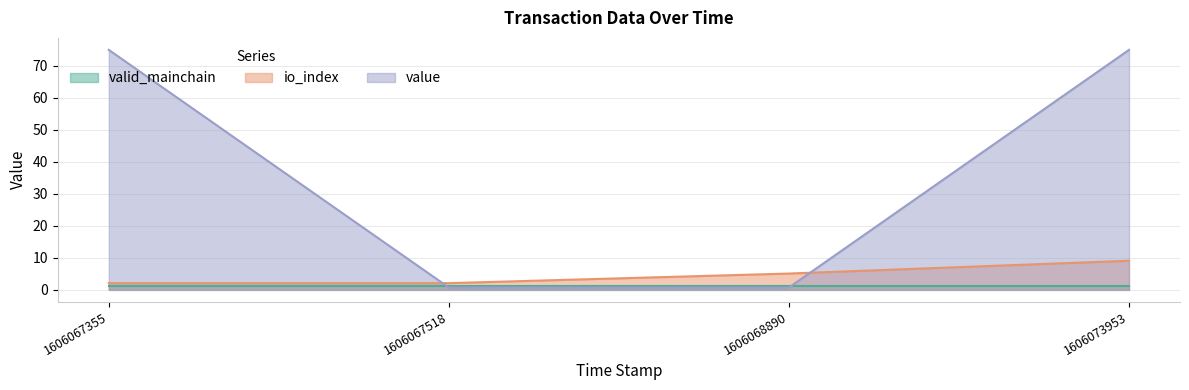

At how many categories does at least one series exceed 23?

2